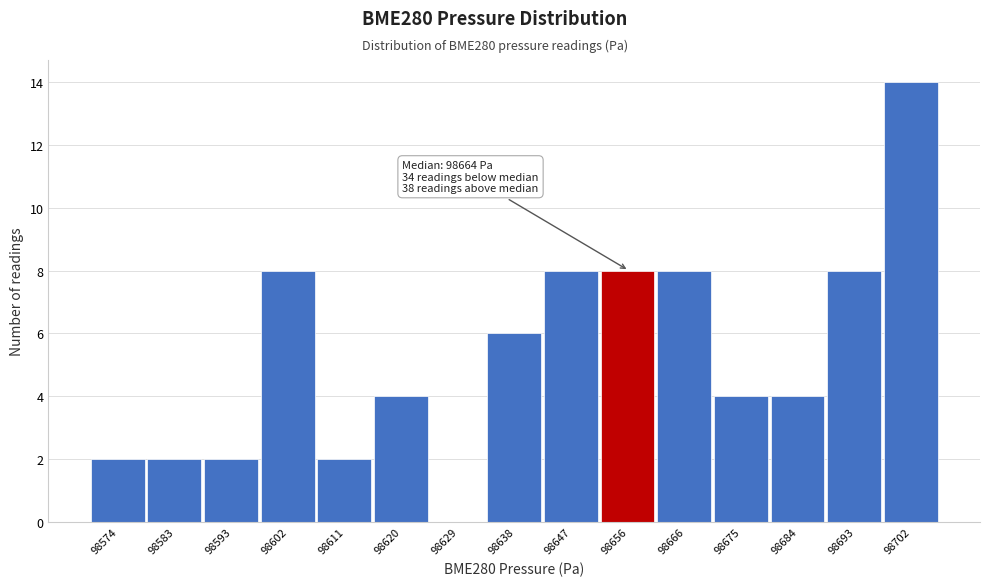

Reading left to right, what are all the values shown in this chart?

98574=2	98583=2	98593=2	98602=8	98611=2	98620=4	98629=0	98638=6	98647=8	98656=8	98666=8	98675=4	98684=4	98693=8	98702=14